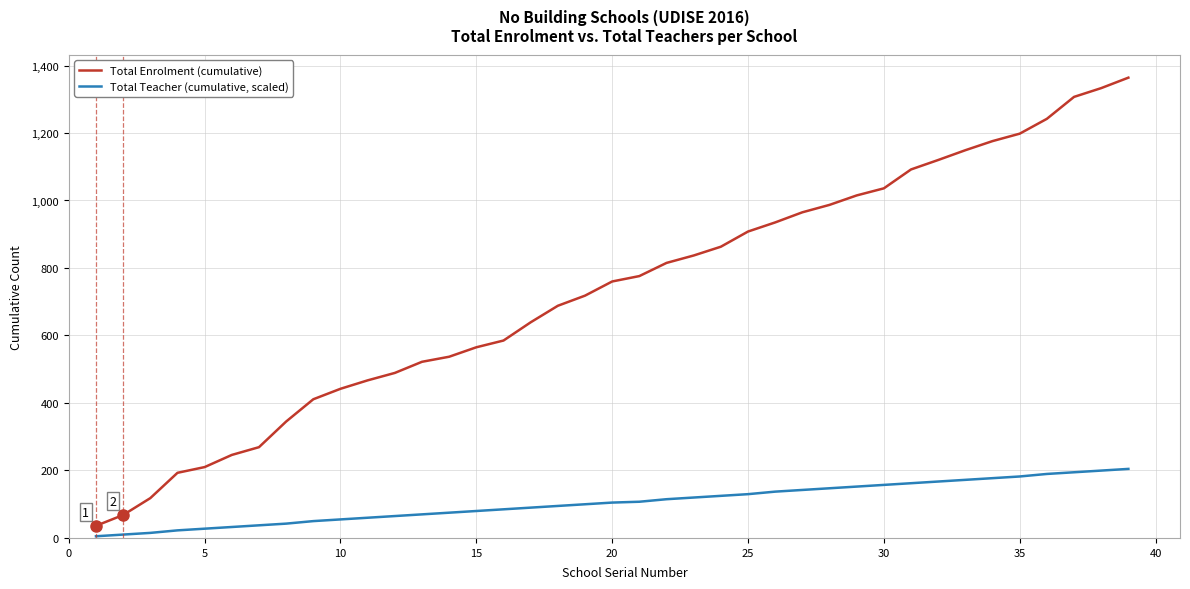

True or false: Total Teacher (cumulative, scaled) and Total Enrolment (cumulative) intersect in this chart.

False